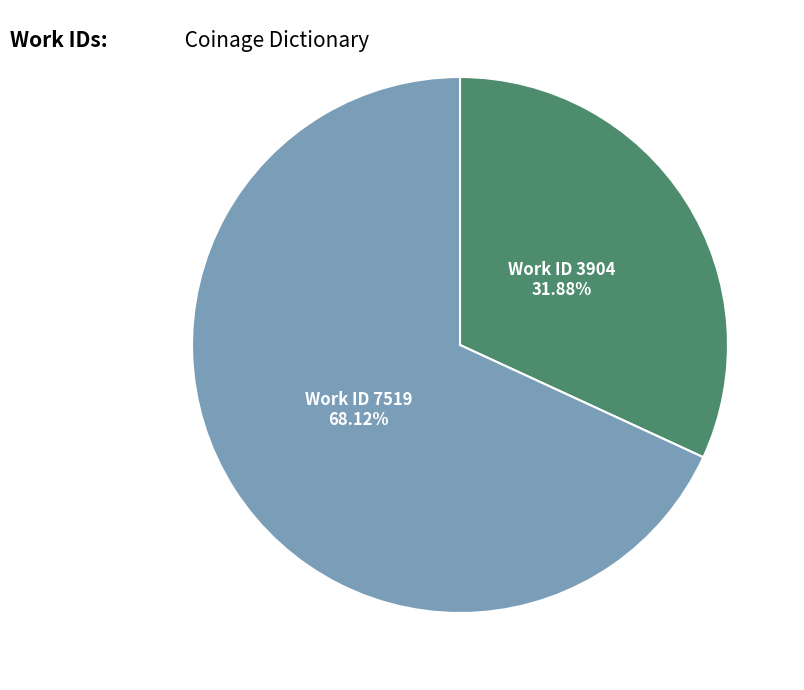

Does any single category account for the majority?

Yes